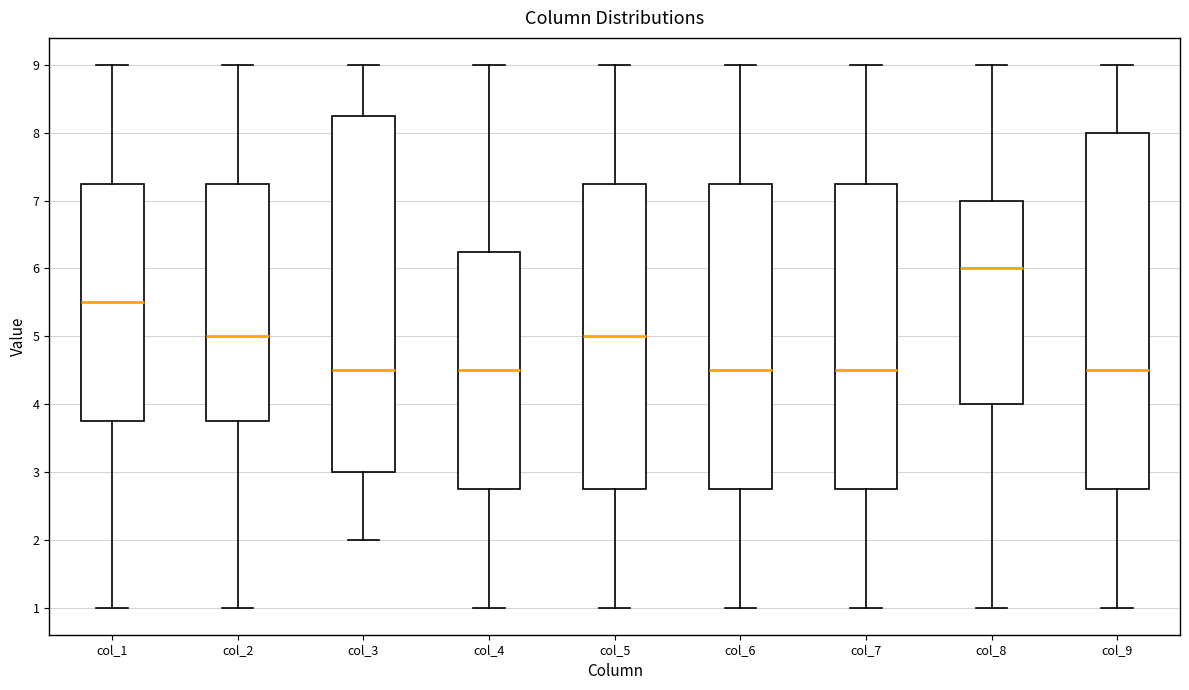

Where is the upper edge of the box for col_2 on the y-axis? The values are not printed on the chart, so give them approximately, as read against the axis.

7.3